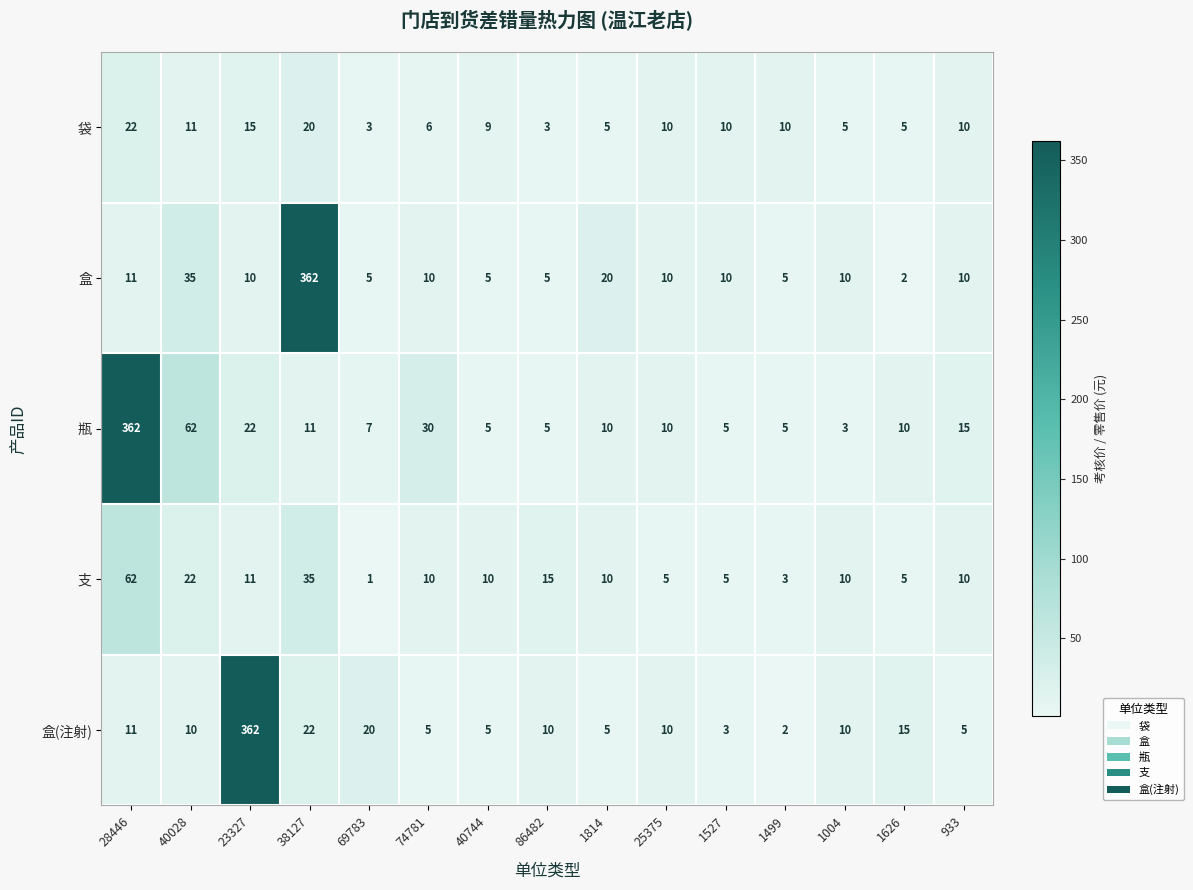

What is the difference between the highest and lowest values at 40028?

52